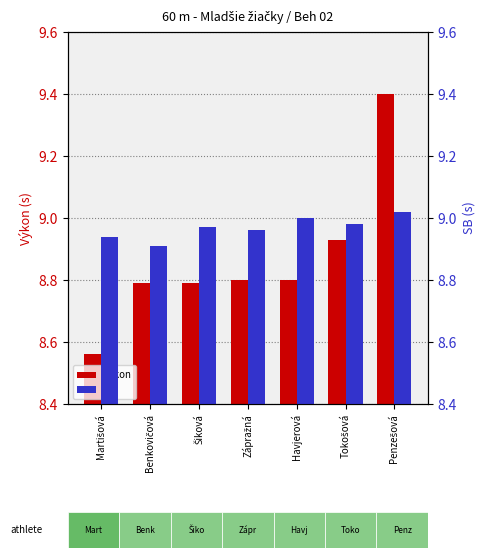

What are all the series names shown in the legend?

Výkon, SB